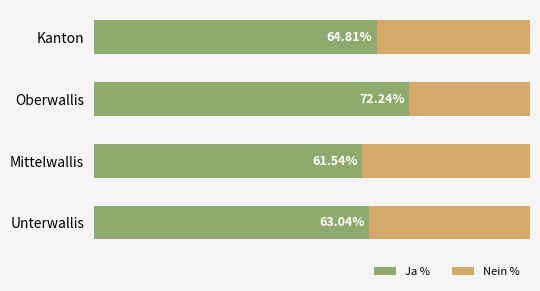

Rank the categories by Ja % value from highest to lowest.

Oberwallis, Kanton, Unterwallis, Mittelwallis